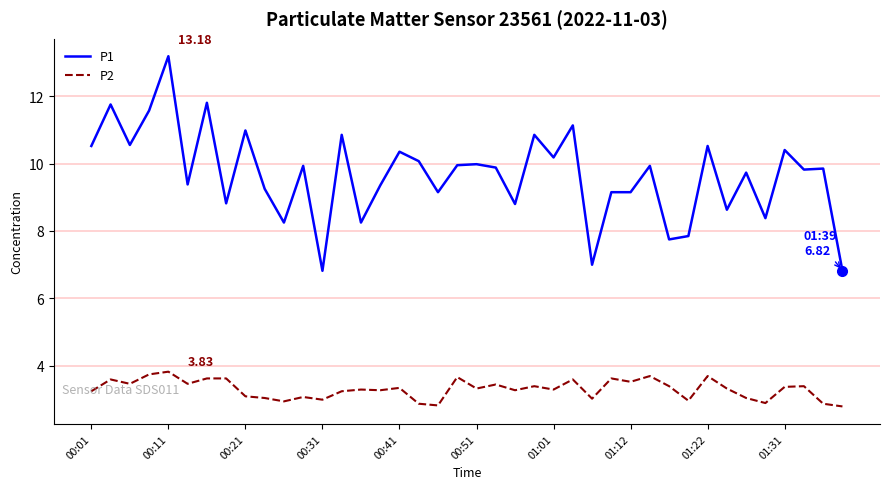

Which series has the largest total across all categories?

P1